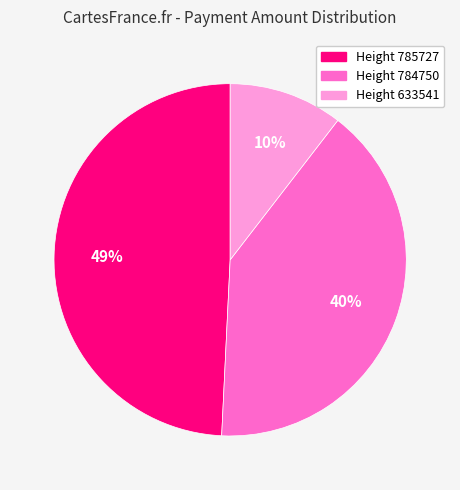

Rank the categories by value from highest to lowest.

Height 785727, Height 784750, Height 633541